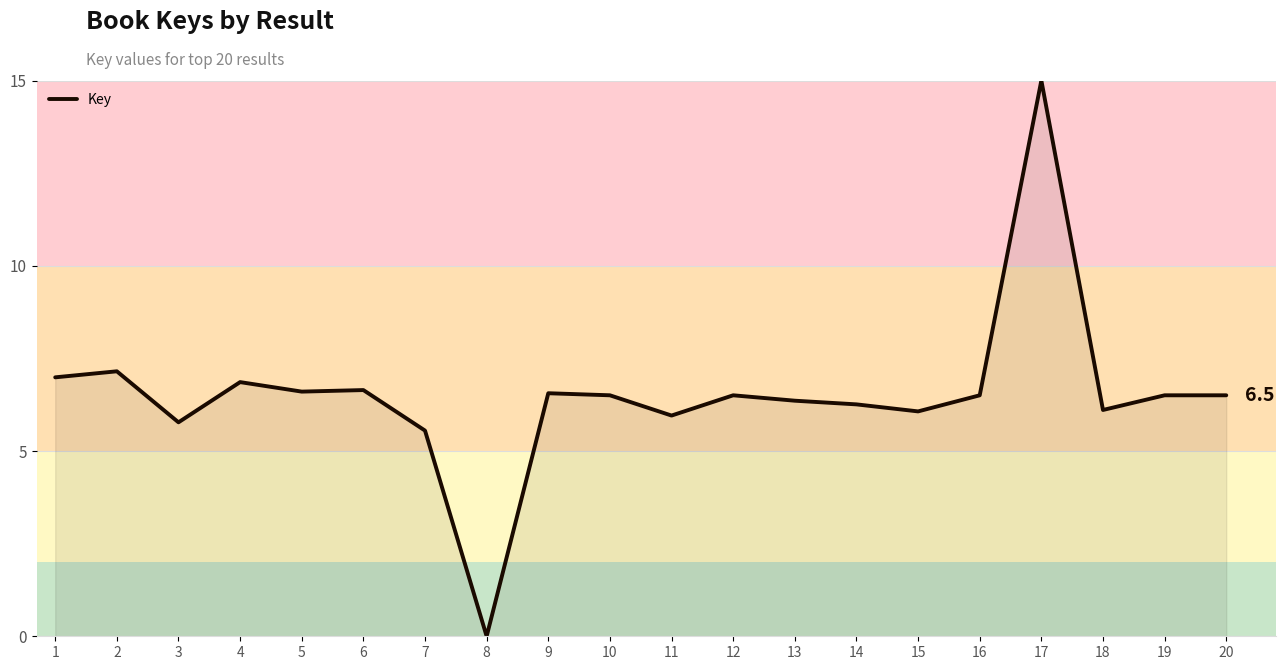

The value at 15 is 6.1. True or false?

True